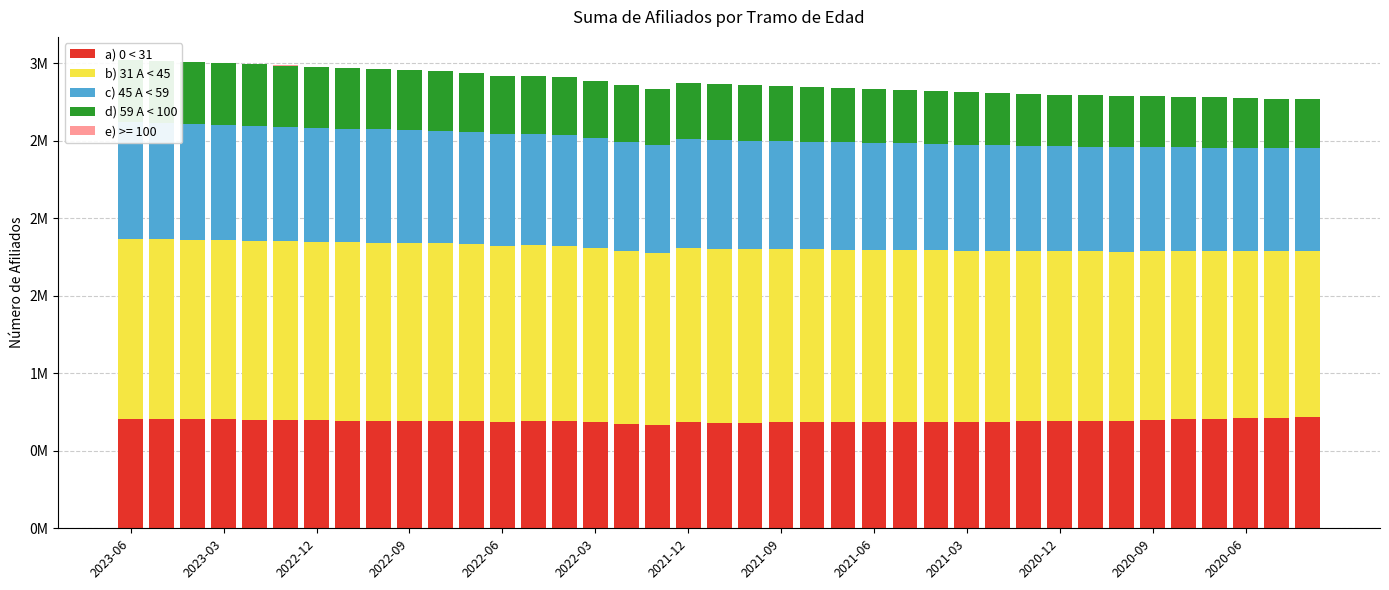

Where is d) 59 A < 100 nearest to the value 0?

38